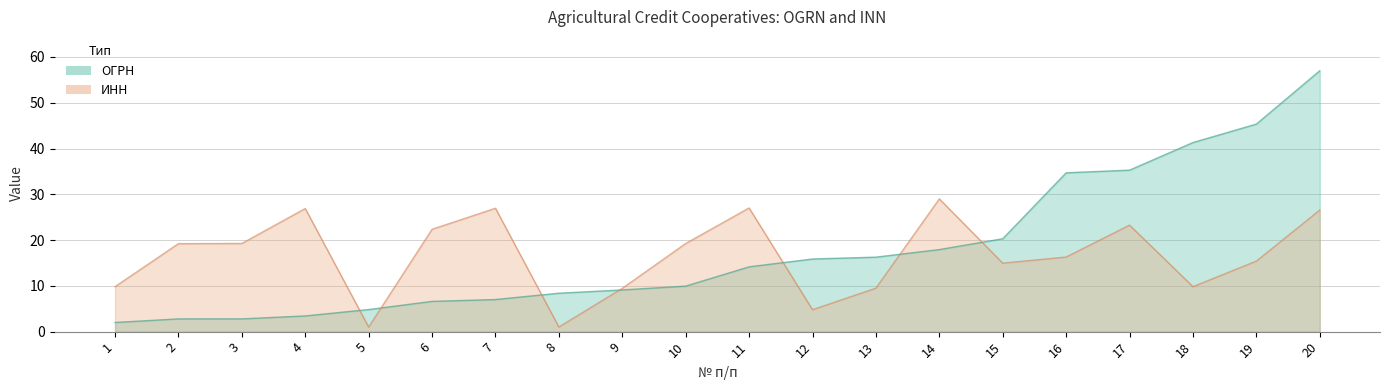

Which series has the largest total across all categories?

ОГРН